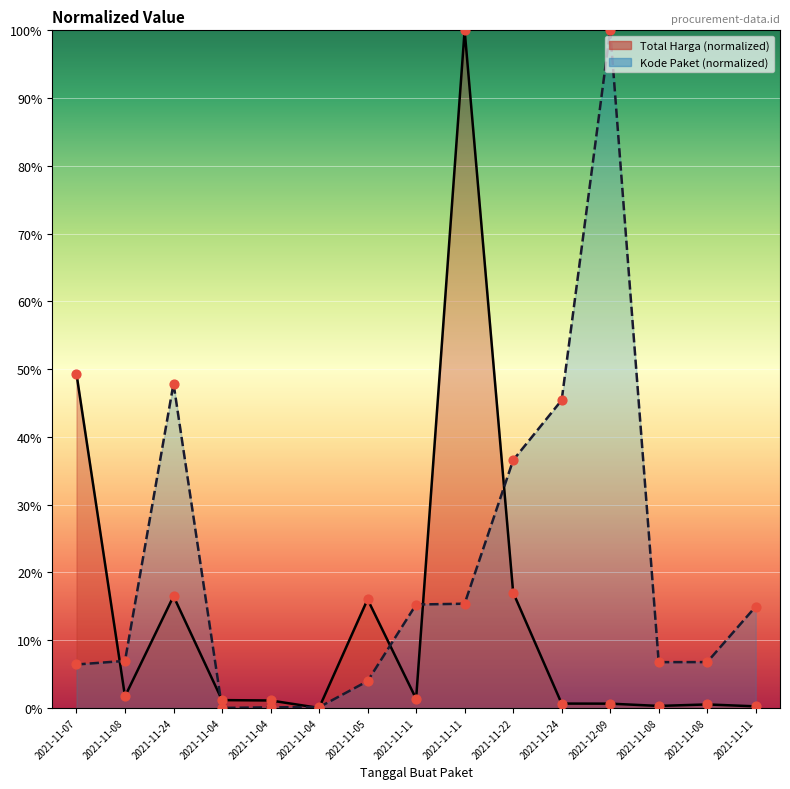

What are all the series names shown in the legend?

Total Harga, Kode Paket